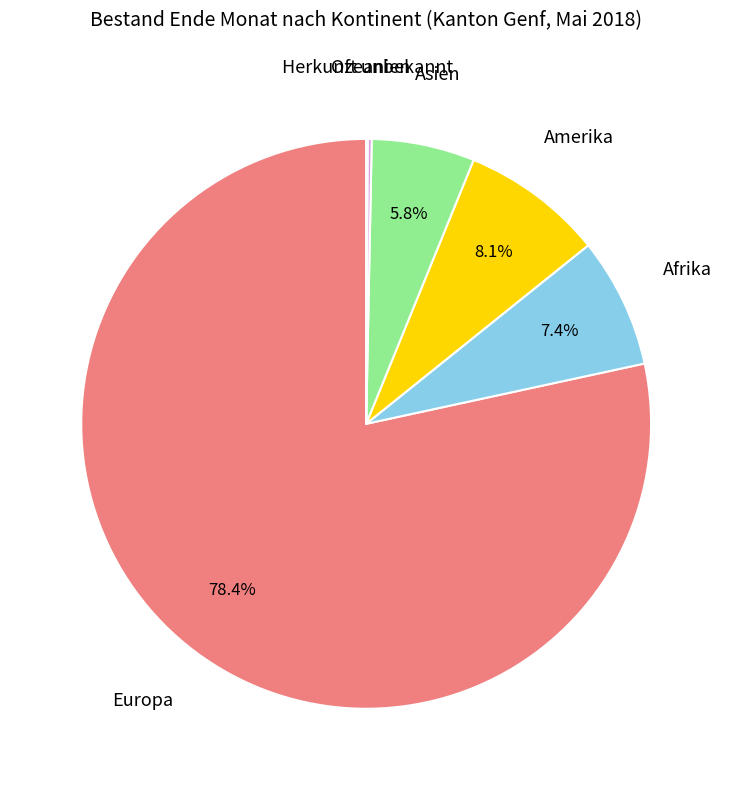

How much of the chart is everything except Afrika?

92.6%